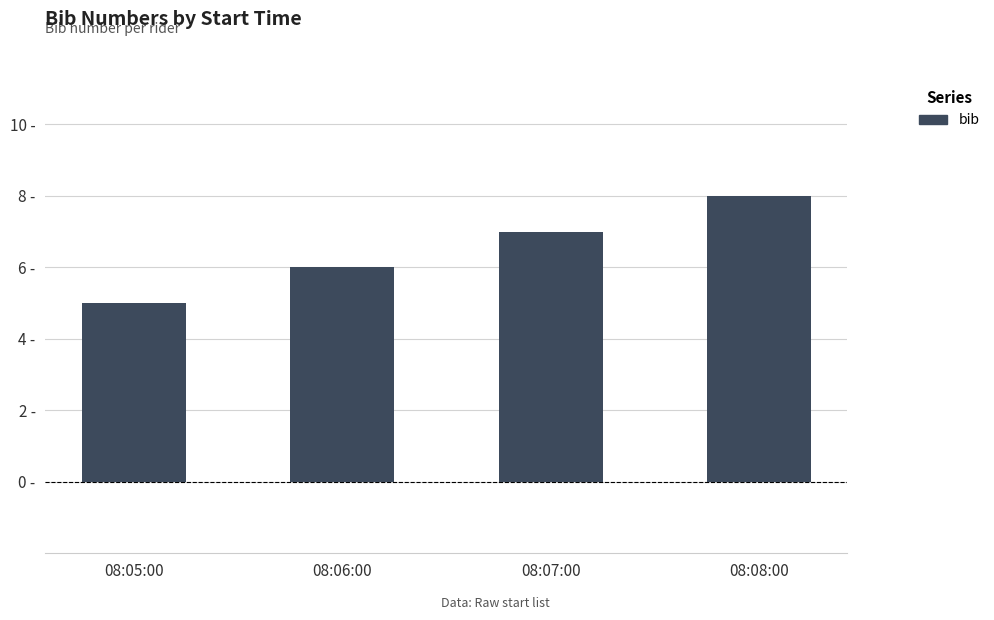

Rank the categories by value from highest to lowest.

08:08:00, 08:07:00, 08:06:00, 08:05:00